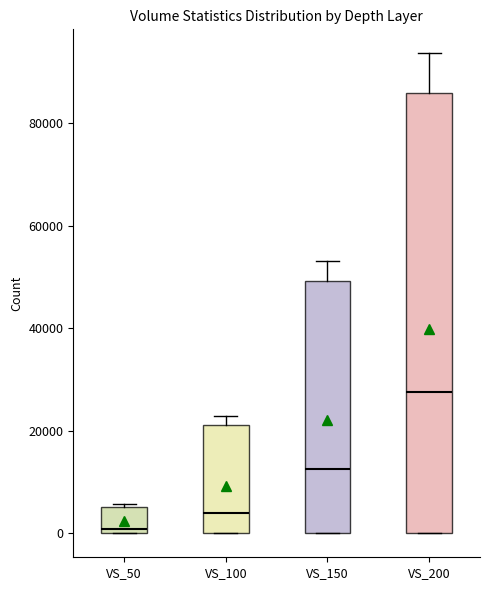

Reading left to right, read every box against the y-axis: the position of its median line, the range the box covers, and the ends of its whiskers. The values are not printed on the chart, so give them approximately, as read against the axis.

VS_50: median 0 (just above the box's lower edge), box 0 to 6000, whiskers 0 to 6000
VS_100: median 4000, box 0 to 22000, whiskers 0 to 22000 (just above the box's upper edge)
VS_150: median 12000, box 0 to 50000, whiskers 0 to 54000
VS_200: median 28000, box 0 to 86000, whiskers 0 to 94000